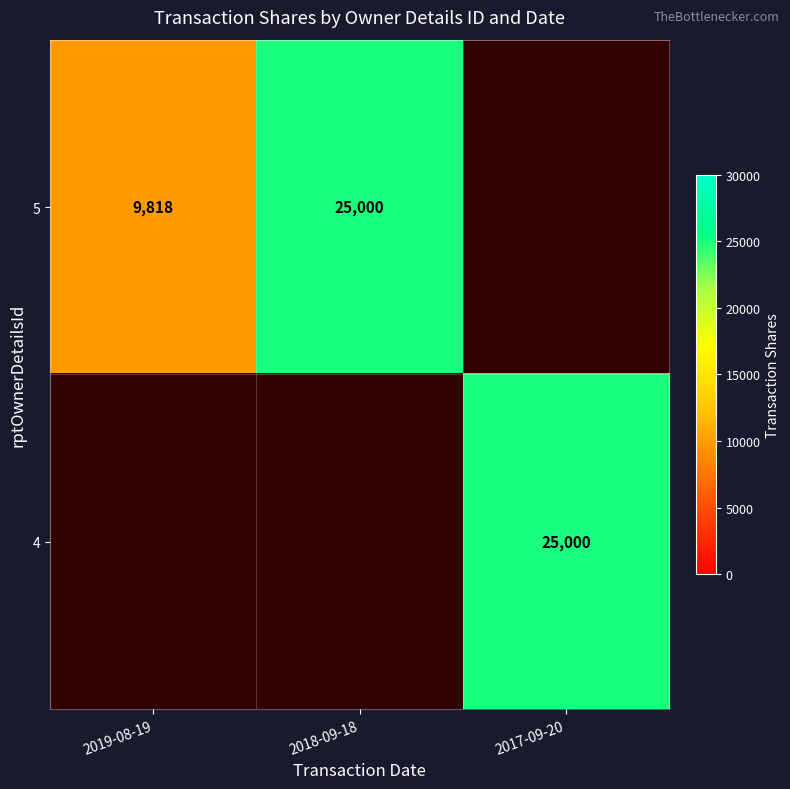

True or false: 5 has a value of 9818 at 2019-08-19.

True